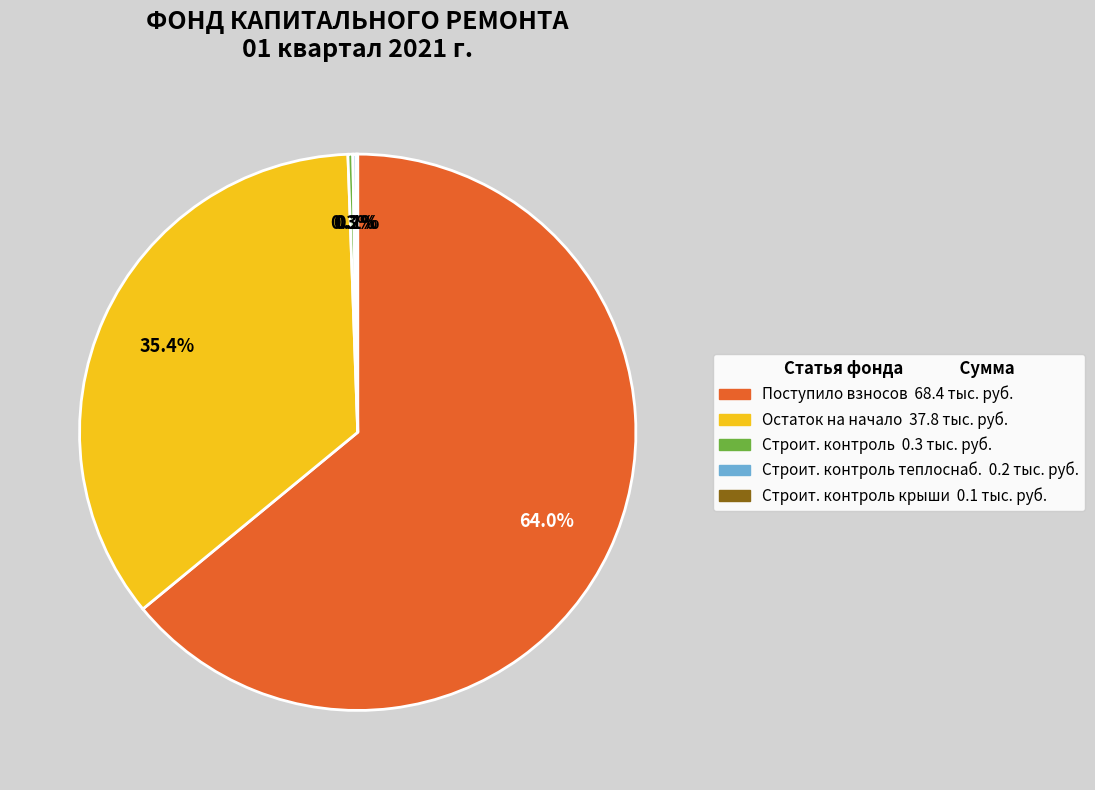

Is there any slice that represents more than half of the pie?

Yes